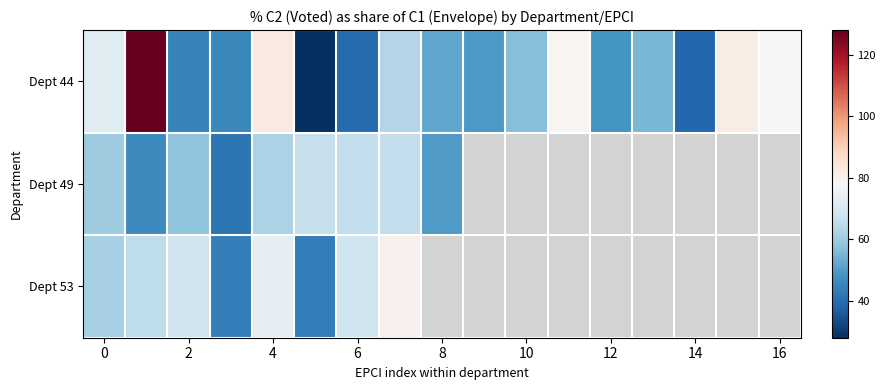

What is the minimum value for Dept 44?

28.3